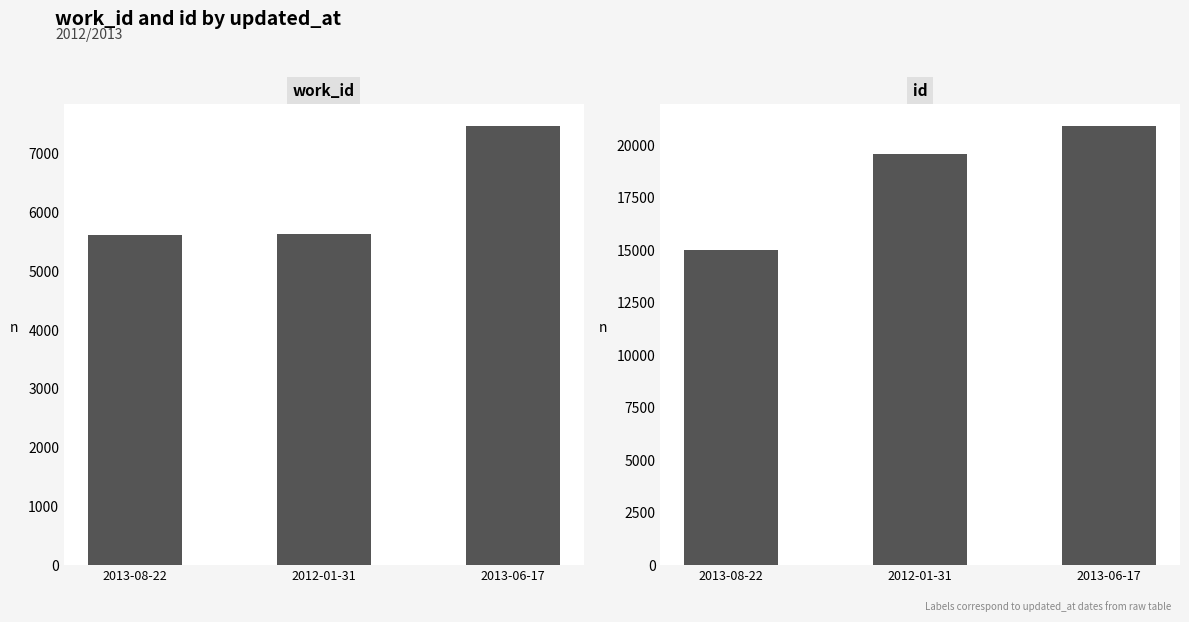

Which series has the largest total across all categories?

id